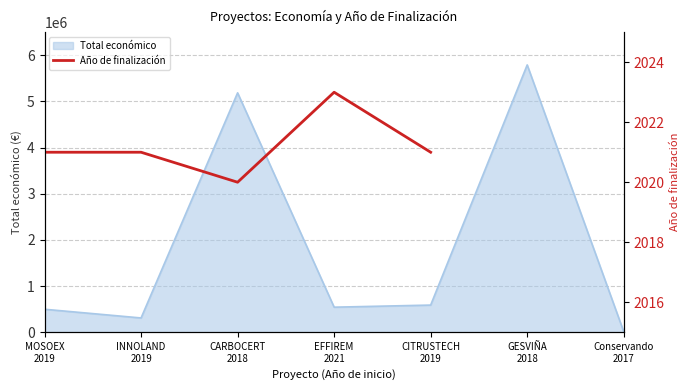

The chart shows a value of 2021 at CITRUSTECH
2019. True or false?

True